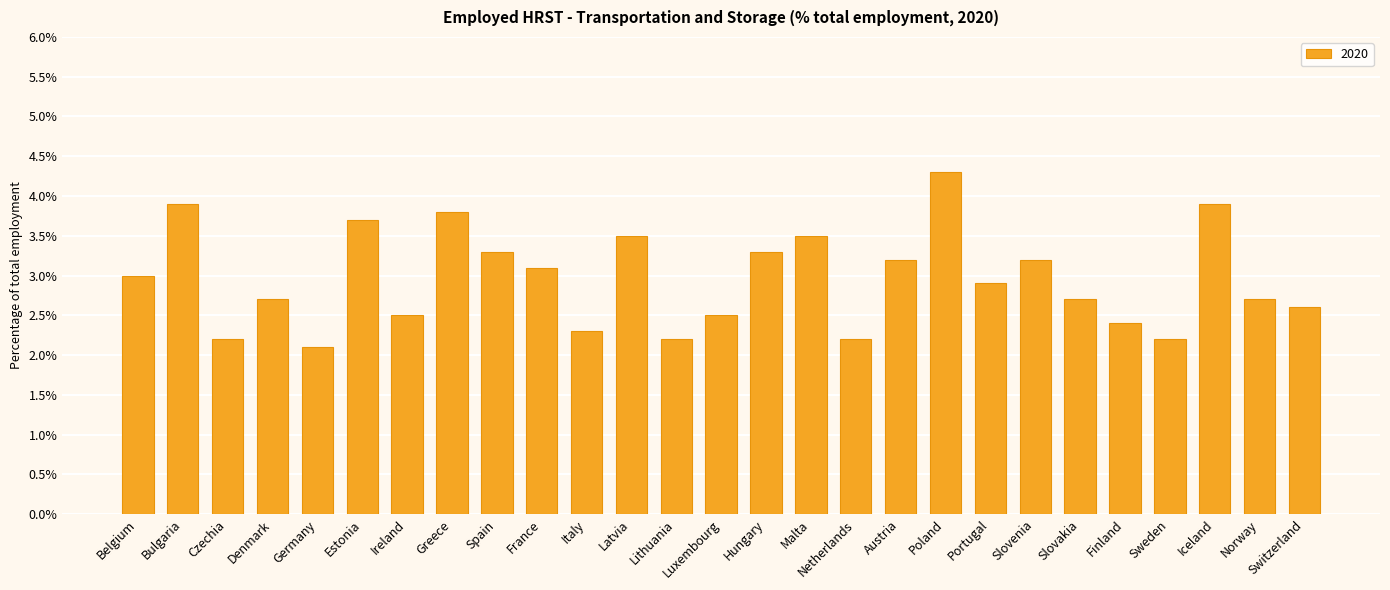

What is the label of the 19th bar from the left?

Poland